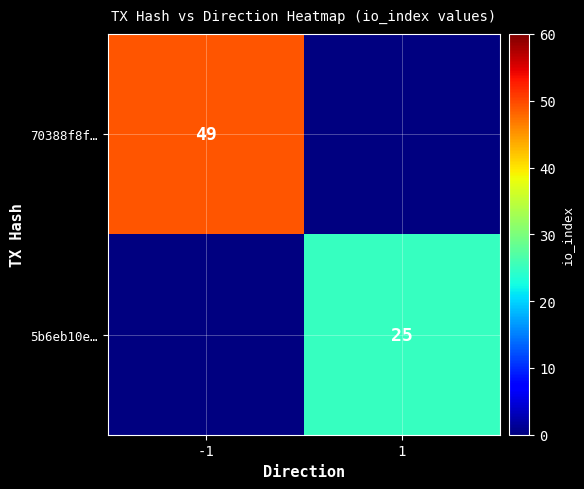

True or false: 5b6eb10e… has a value of 16 at 1.

False